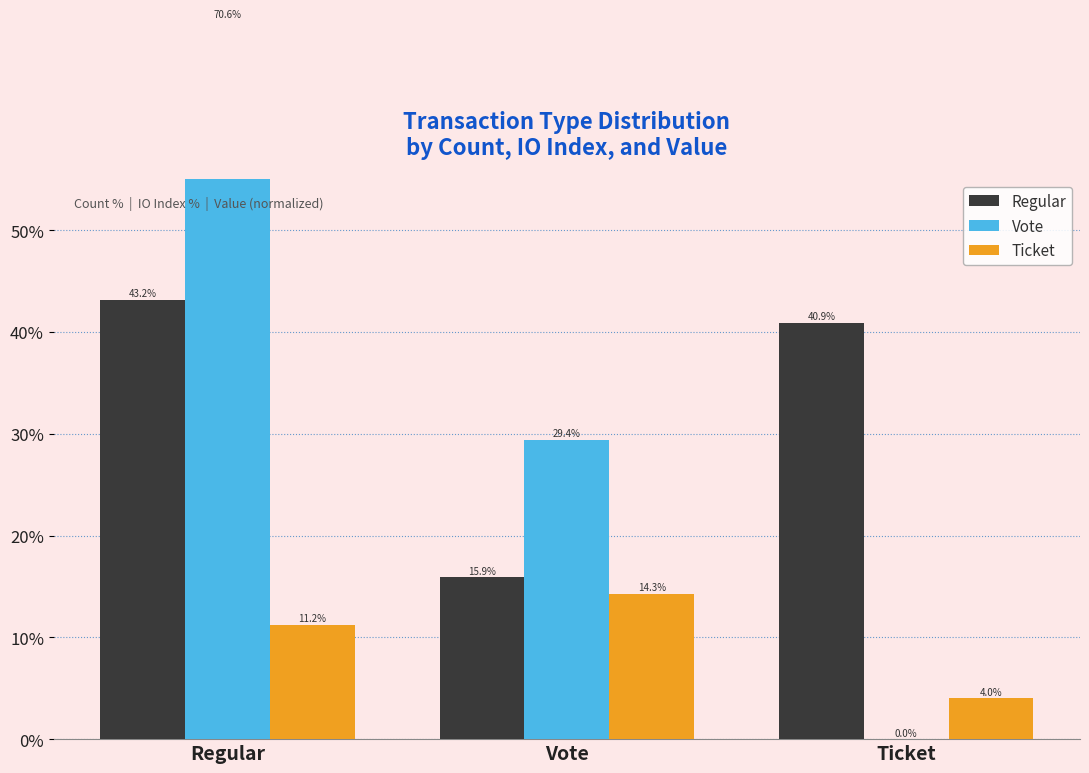

What are all the series names shown in the legend?

Regular, Vote, Ticket